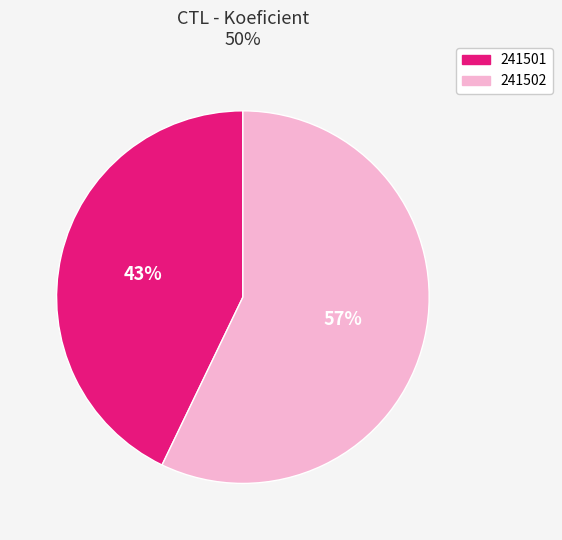

How many slices are in this pie chart?

2